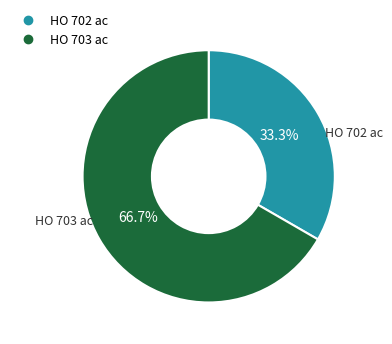

The HO 702 ac slice represents 33% of the pie. True or false?

True